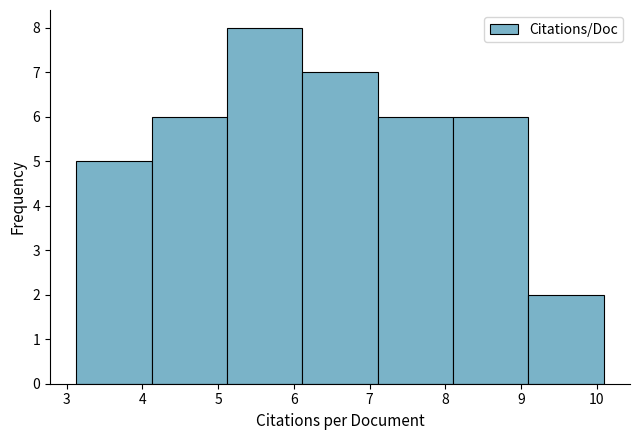

Over which range of the x-axis is the bar tallest?

5.1 to 6.1